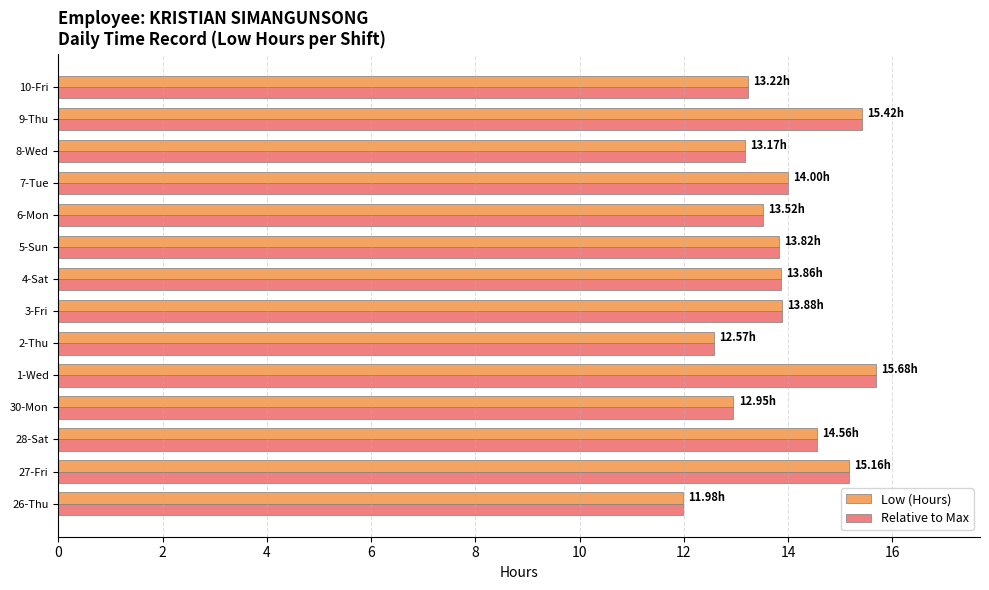

What is the difference between the Relative to Max values at 3-Fri and 6-Mon?

0.4